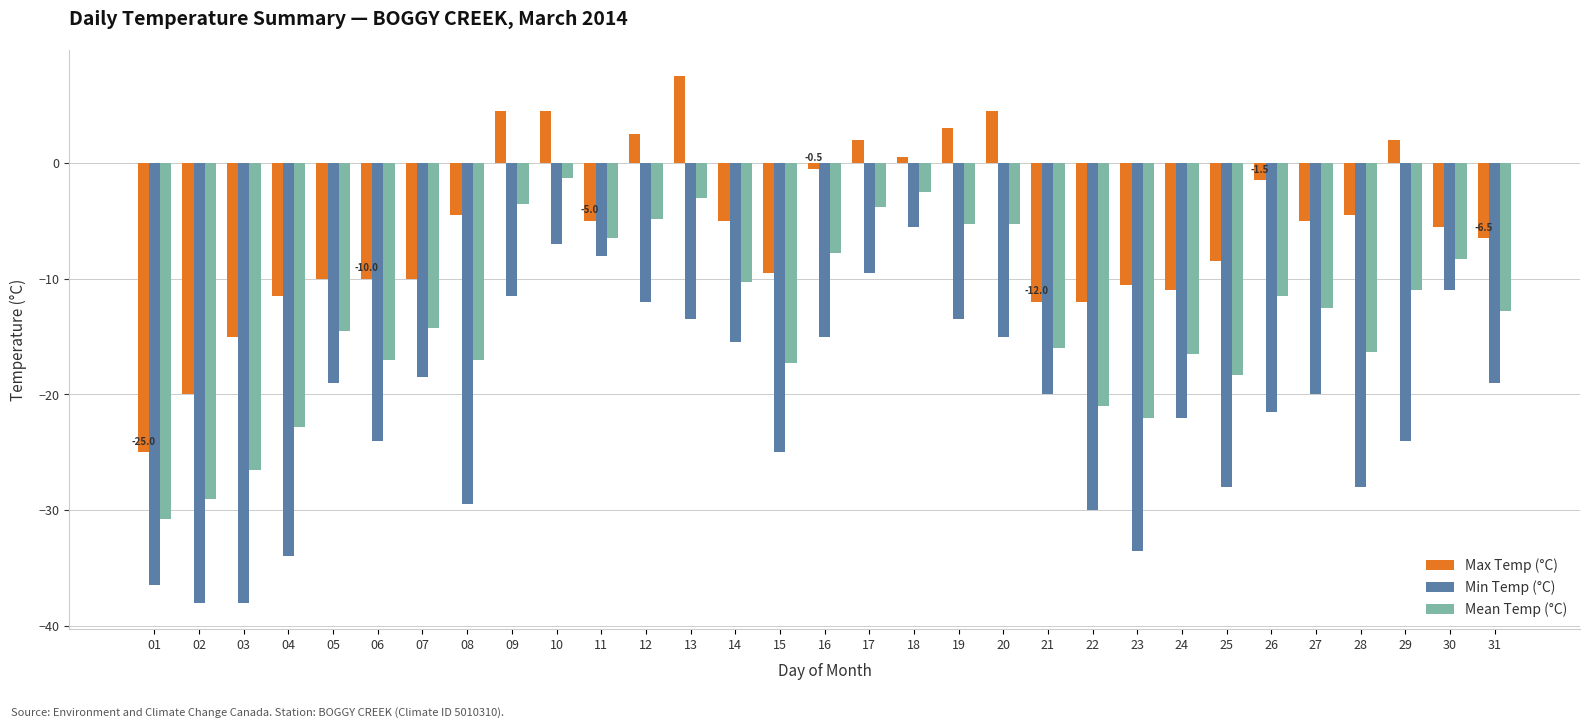

Which series changed the most between 10 and 14?

Max Temp (°C)